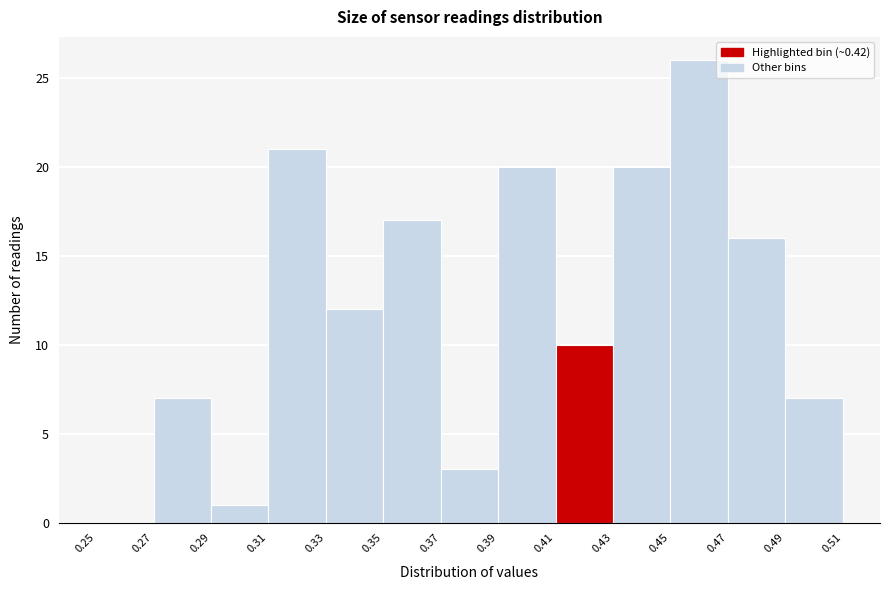

Reading left to right, list every bar in this chart as the range it spans on the x-axis followed by its height. The values are not printed on the chart, so give them approximately, as read against the axis.

0.25 to 0.27: 0
0.27 to 0.29: 7
0.29 to 0.31: 1
0.31 to 0.33: 21
0.33 to 0.35: 12
0.35 to 0.37: 17
0.37 to 0.39: 3
0.39 to 0.41: 20
0.41 to 0.43: 10
0.43 to 0.45: 20
0.45 to 0.47: 26
0.47 to 0.49: 16
0.49 to 0.51: 7